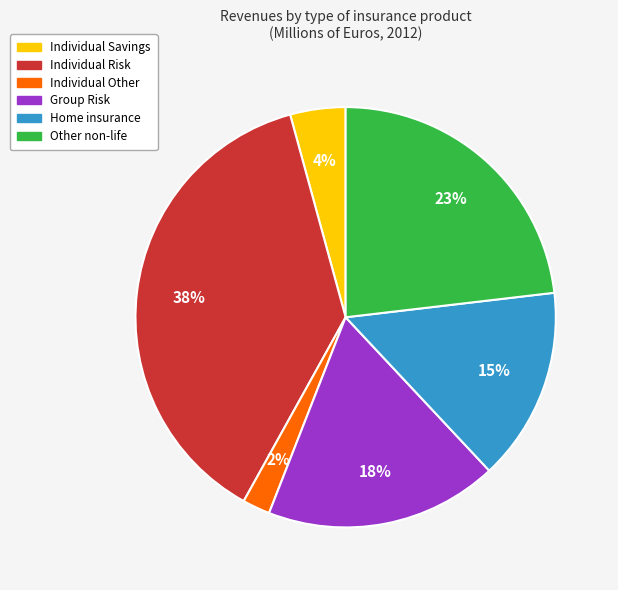

Does any single category account for the majority?

No